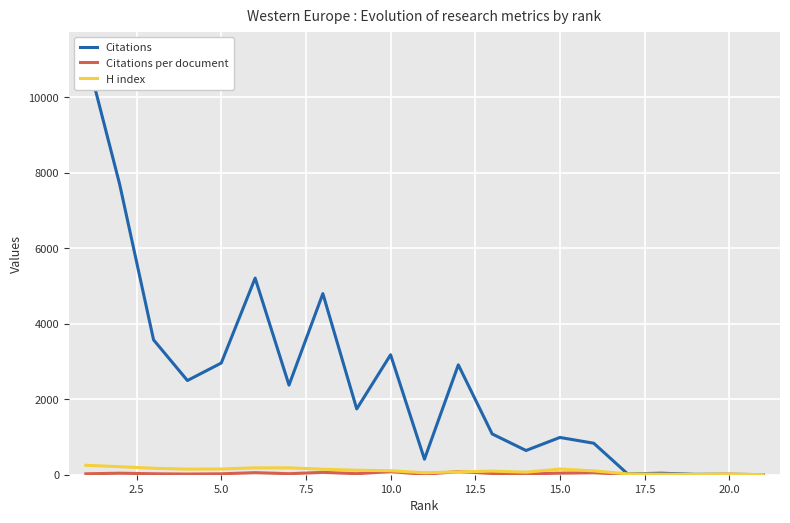

How many lines are shown in the chart?

3